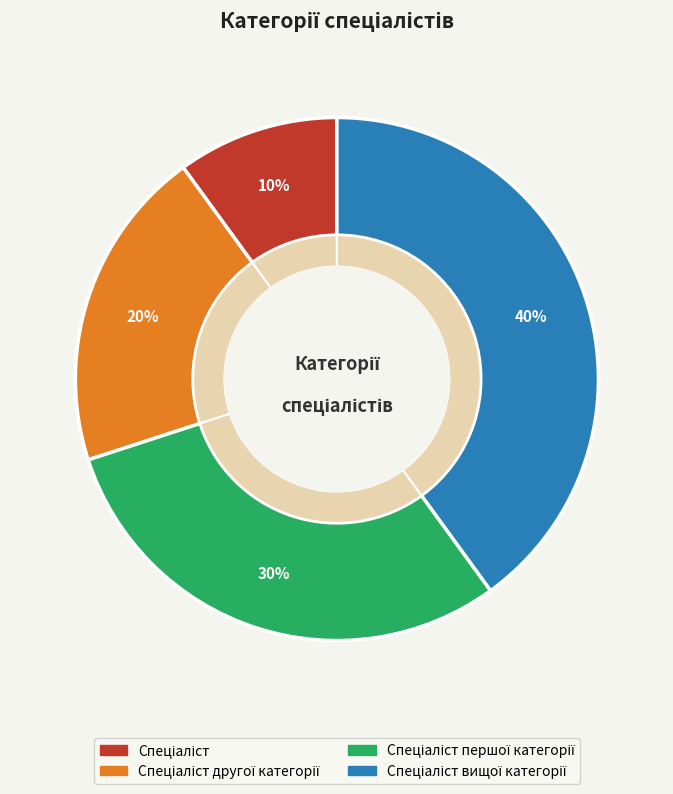

Does Спеціаліст другої категорії represent more than half of the total?

No